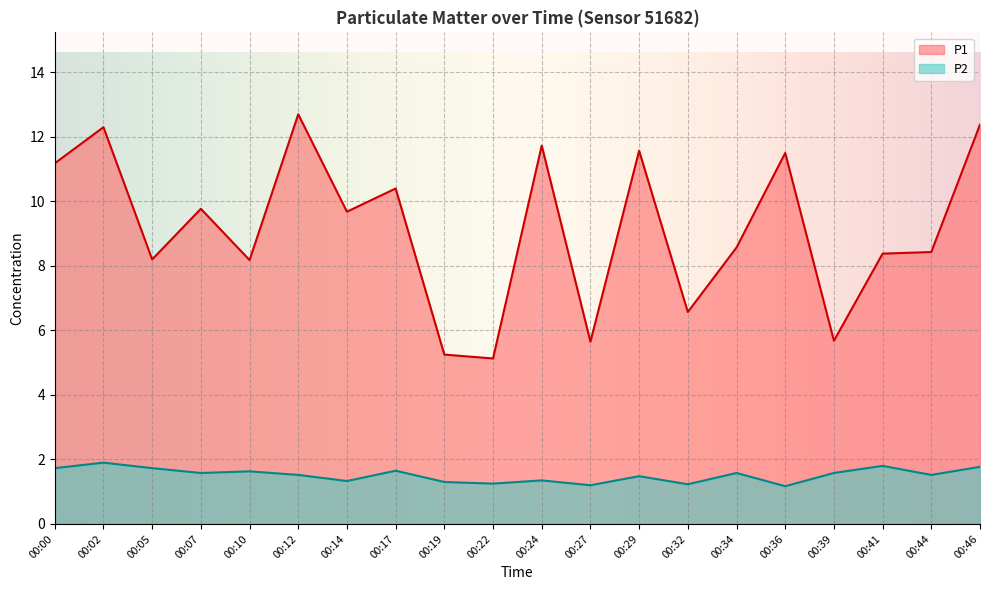

True or false: P2 and P1 cross at least once.

False